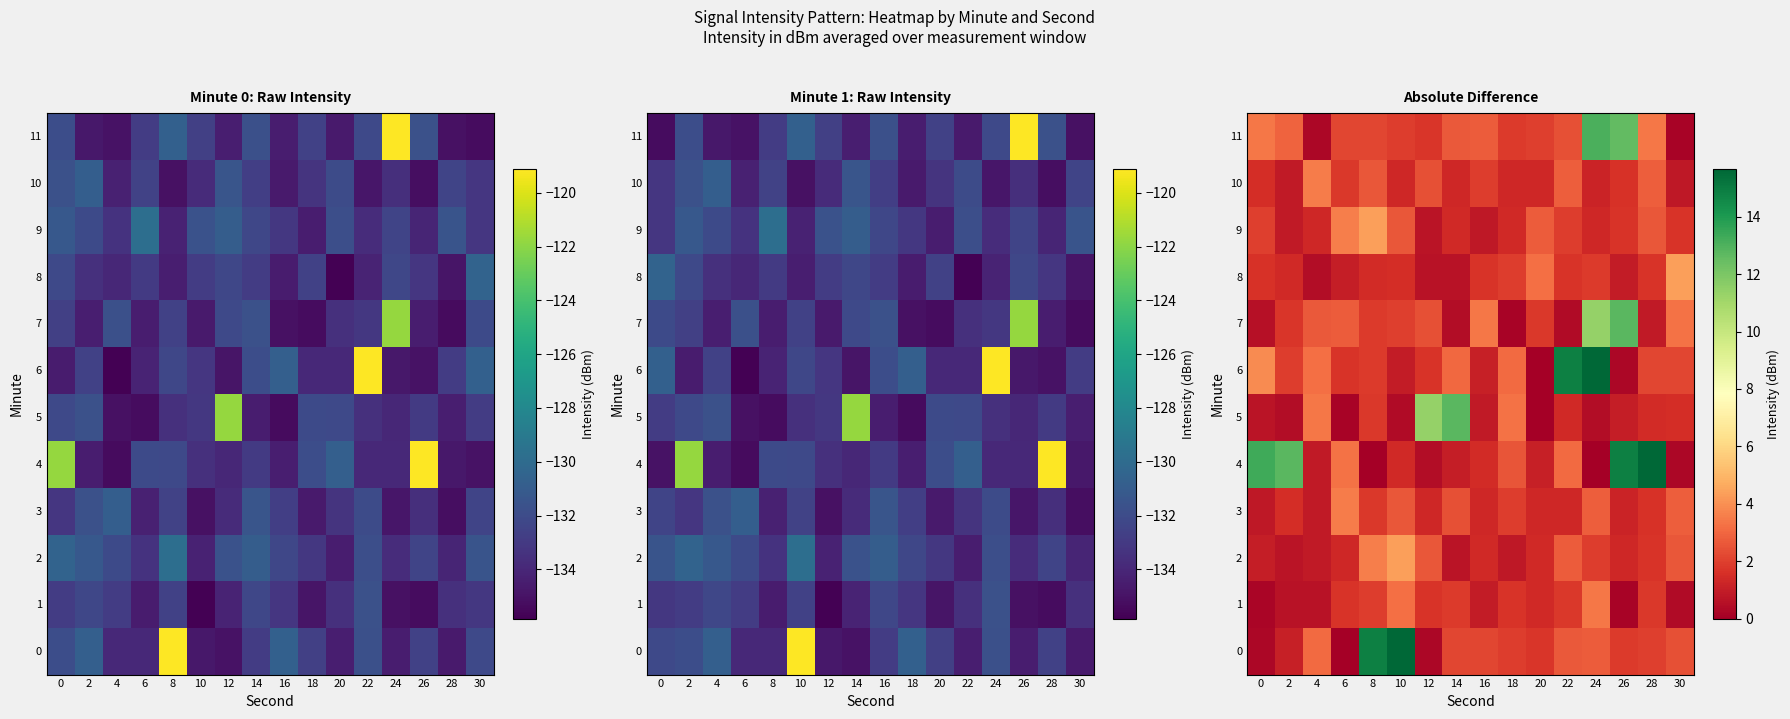

At which category does the chart reach its minimum across all series?

6